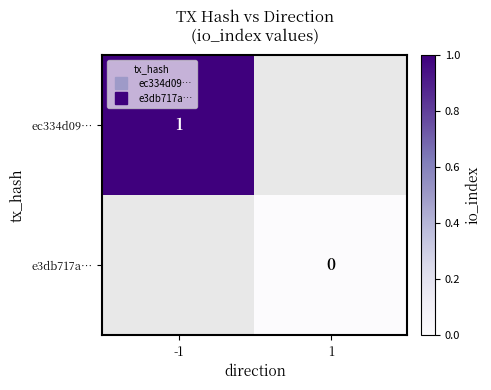

At how many categories does at least one series exceed 0?

1